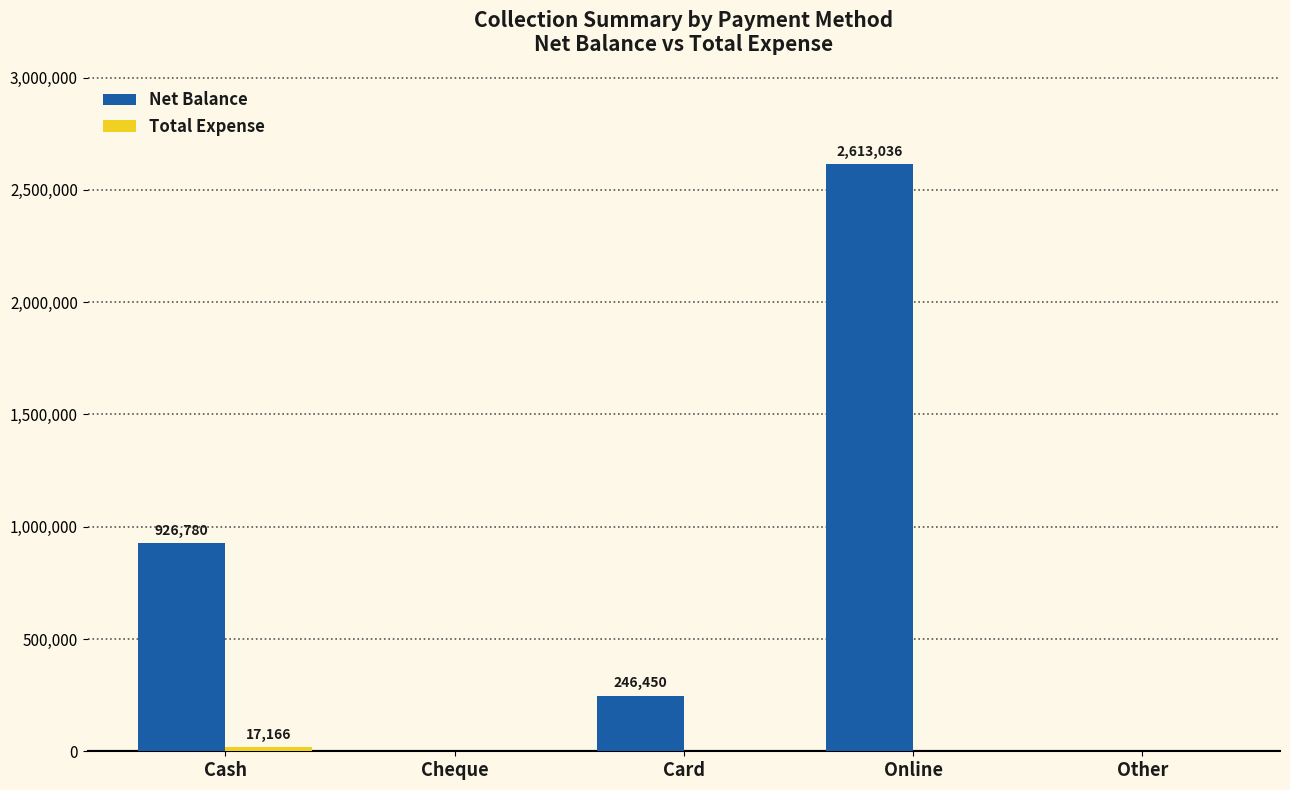

Which series changed the most between Cash and Cheque?

Net Balance